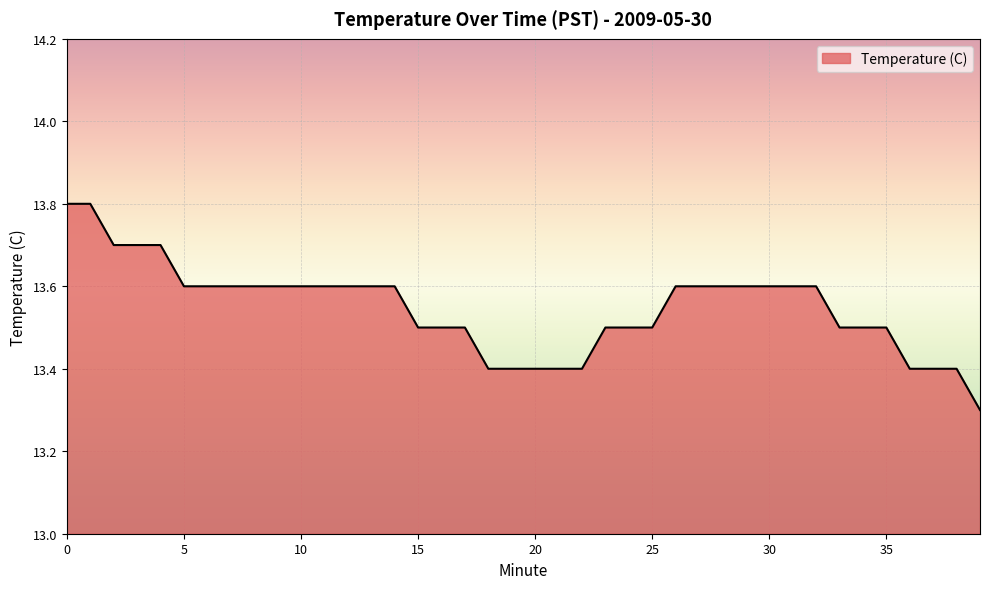

What is the average value?

13.5